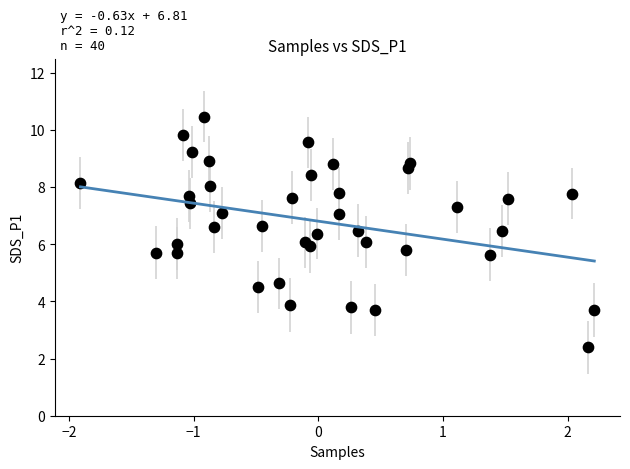

What is the range of Y values (max minus min)?

8.1